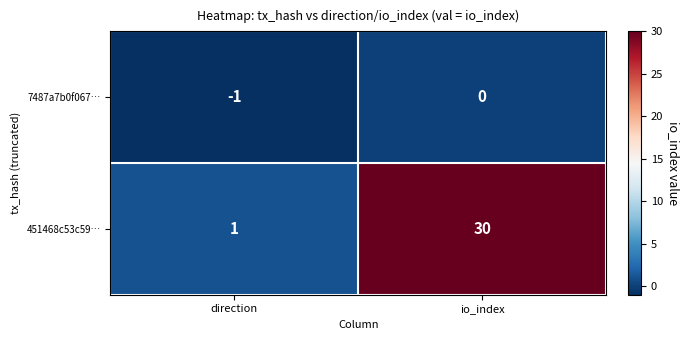

What is the difference between the maximum and minimum values in the 451468c53c59… series?

29